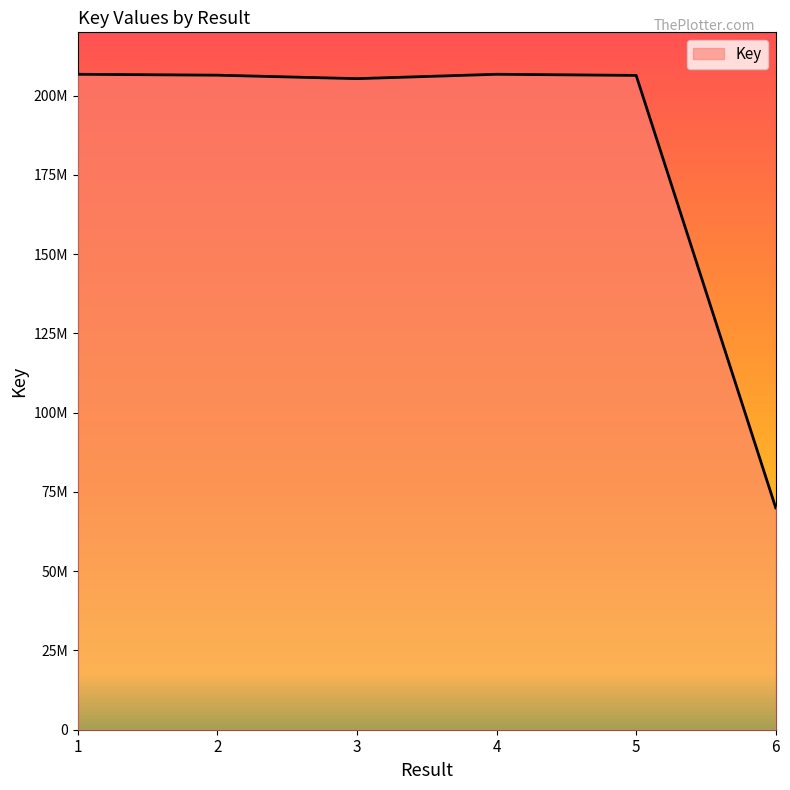

At which label is the value closest to 138381324?

3